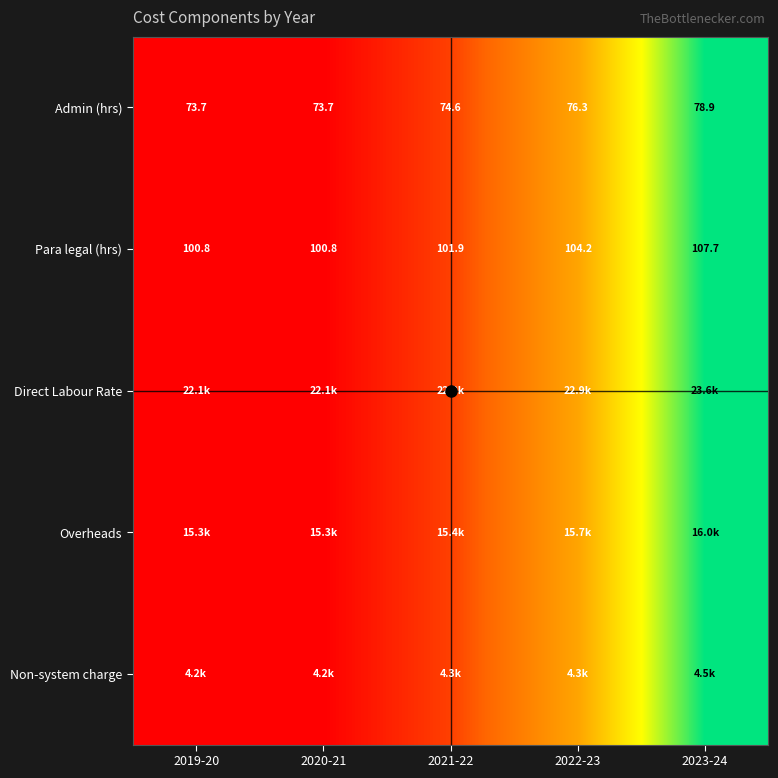

Which label corresponds to the smallest value in the chart?

2019-20